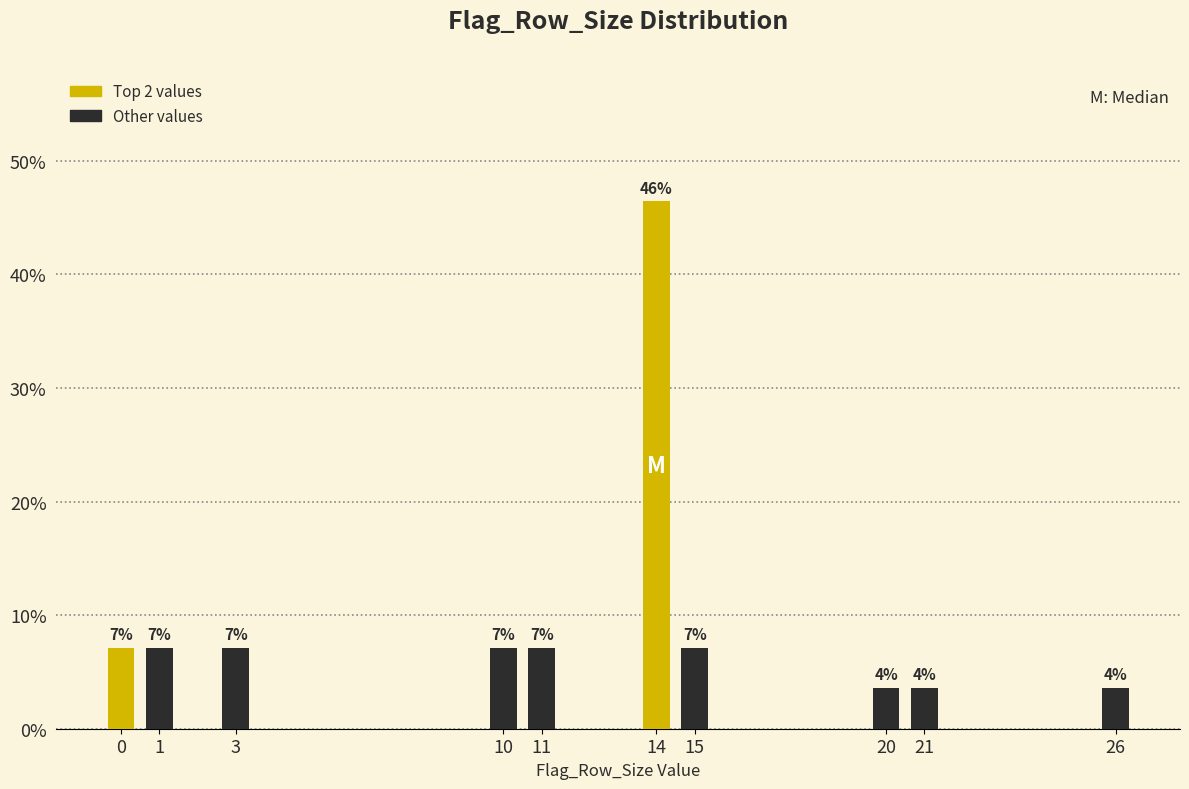

Are the bars horizontal?

No